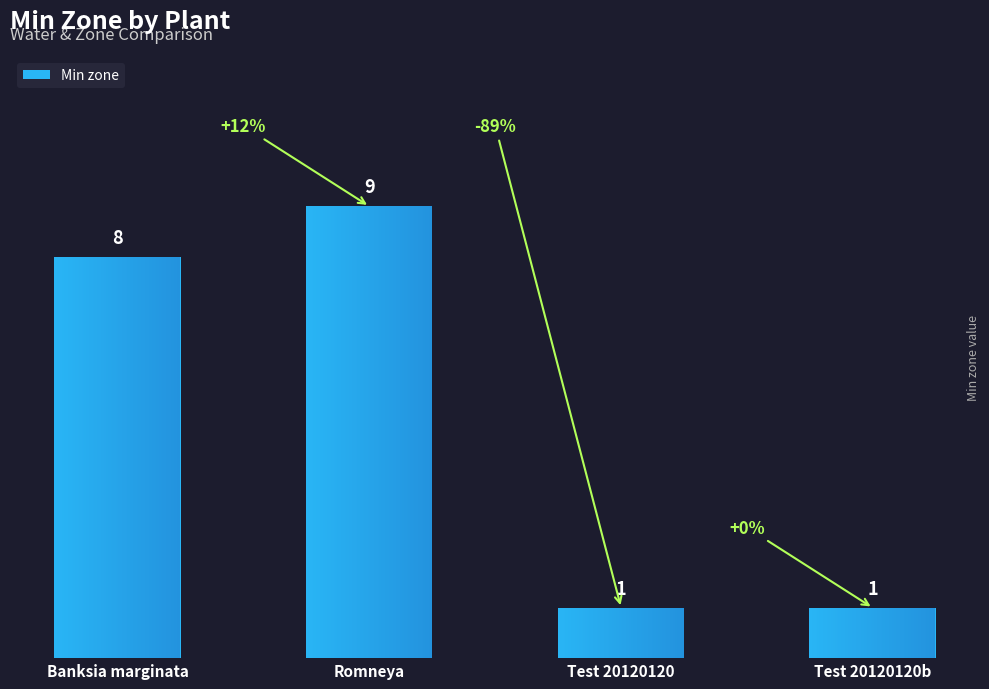

Reading left to right, what are all the values shown in this chart?

Banksia marginata=8	Romneya=9	Test 20120120=1	Test 20120120b=1